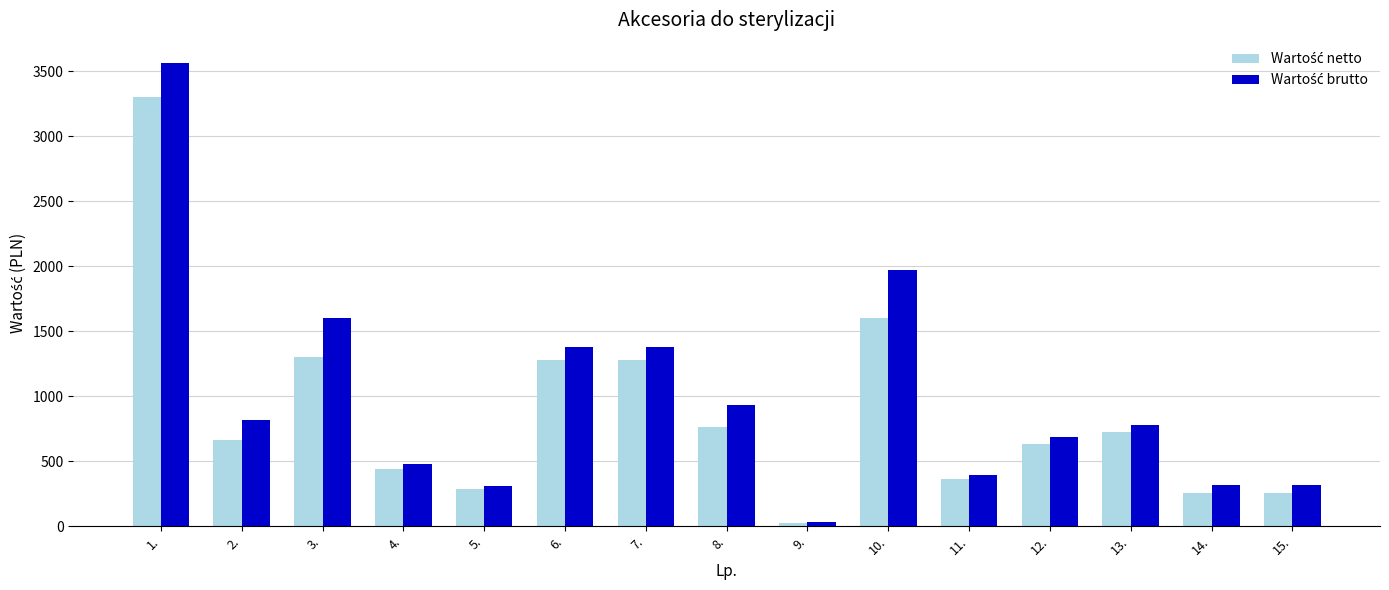

What is the total value across all series at 8.?

1697.9